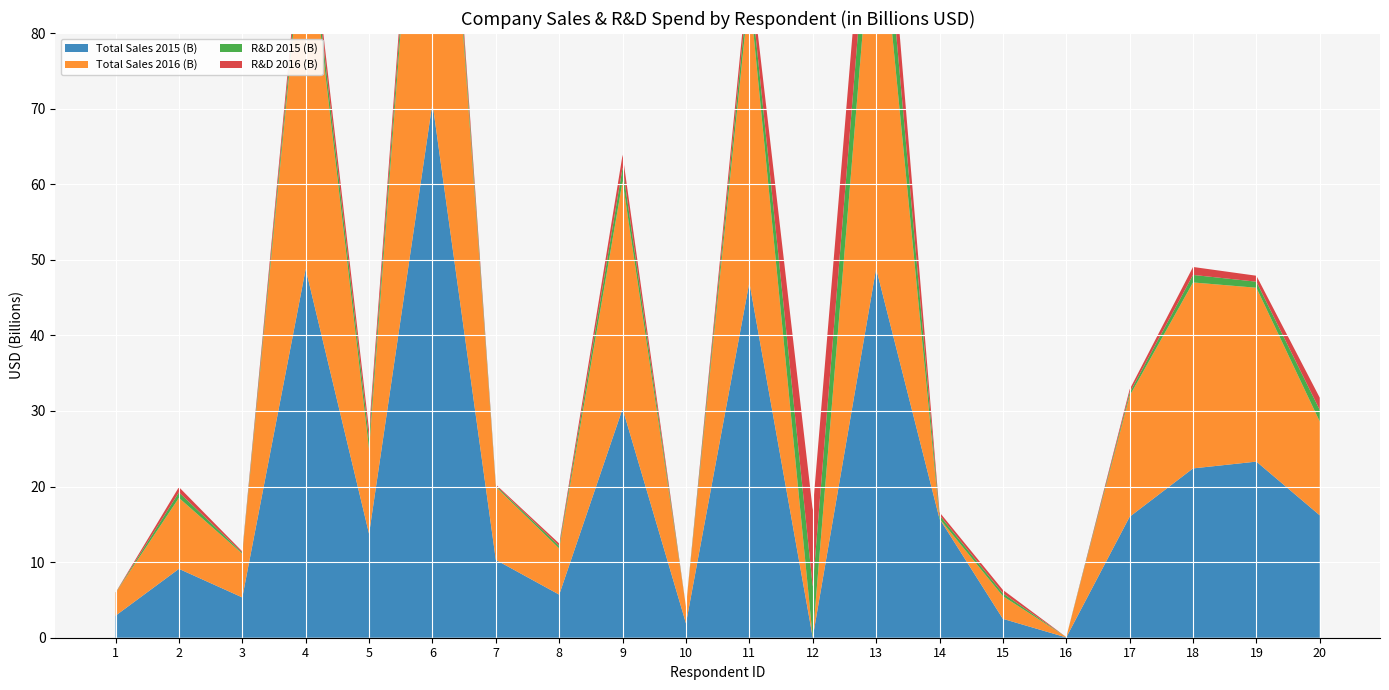

Reading right to left, extract all data points from this chart.

Total Sales 2015 (B): 16.2	23.3	22.4	16.0	0.0	2.5	15.7	48.9	0.0	47.0	1.9	30.3	5.7	10.3	70.7	13.7	48.8	5.3	9.1	2.9
Total Sales 2016 (B): 12.4	23.0	24.6	16.0	0.0	3.0	0.0	52.8	0.0	38.5	2.2	30.1	6.1	9.7	65.3	11.2	48.2	5.8	9.4	3.0
R&D 2015 (B): 1.5	0.8	1.0	0.4	0.0	0.4	0.5	7.7	6.7	2.1	0.0	1.8	0.3	0.2	2.0	1.4	1.6	0.1	0.7	0.0
R&D 2016 (B): 1.6	0.8	1.1	0.4	0.0	0.4	0.4	7.9	10.1	1.9	0.0	1.7	0.3	0.2	1.9	1.2	1.6	0.2	0.7	0.0